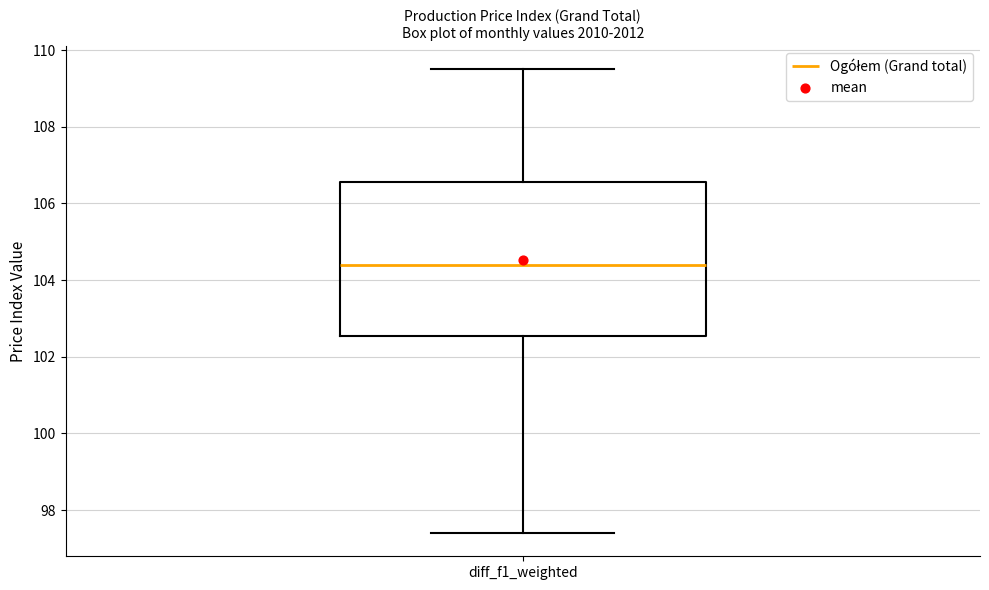

Transcribe this box plot: give where the median line is, the range the box spans, and where the two whiskers end, as read against the y-axis. The values are not printed on the chart, so give them approximately, as read against the axis.

median 104.4, box 102.6 to 106.6, whiskers 97.4 to 109.6